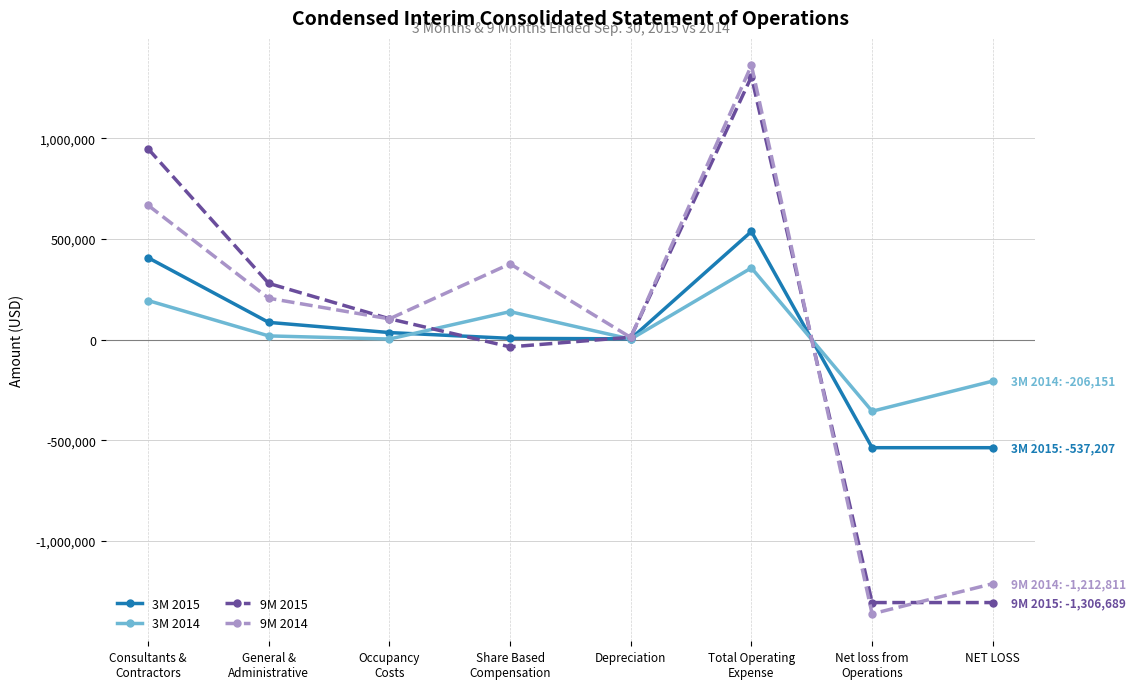

Between which two adjacent categories do 9M 2015 and 3M 2014 first intersect?

Occupancy
Costs and Share Based
Compensation